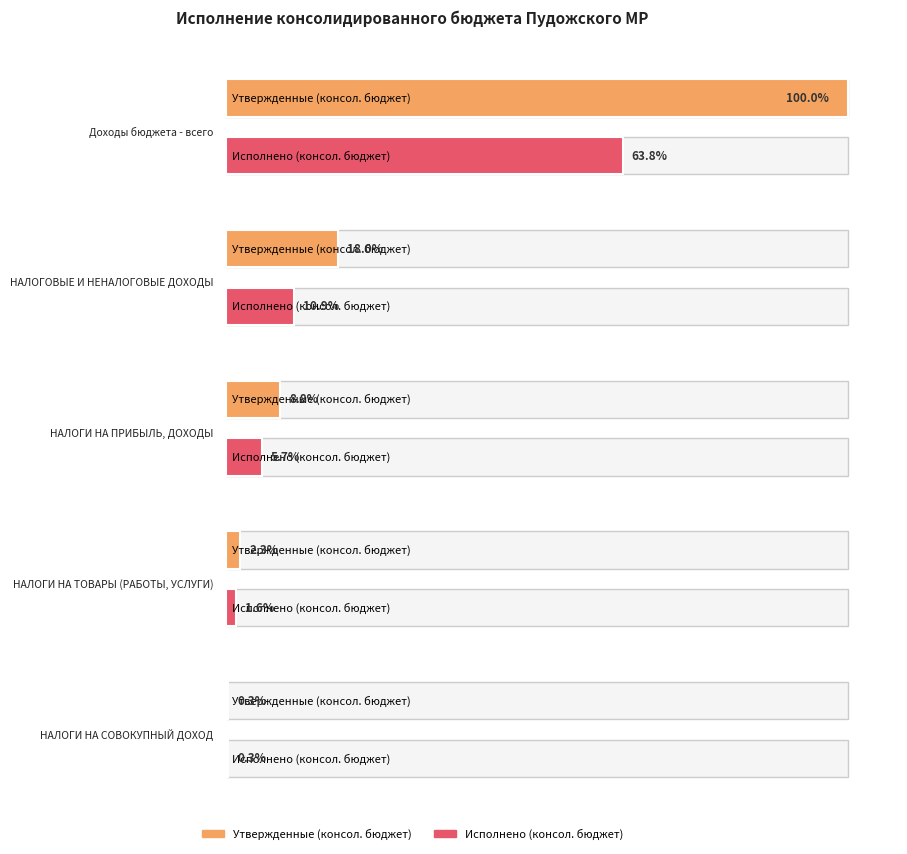

Rank the series by their average value, from highest to lowest.

Утвержденные (консол. бюджет), Исполнено (консол. бюджет)